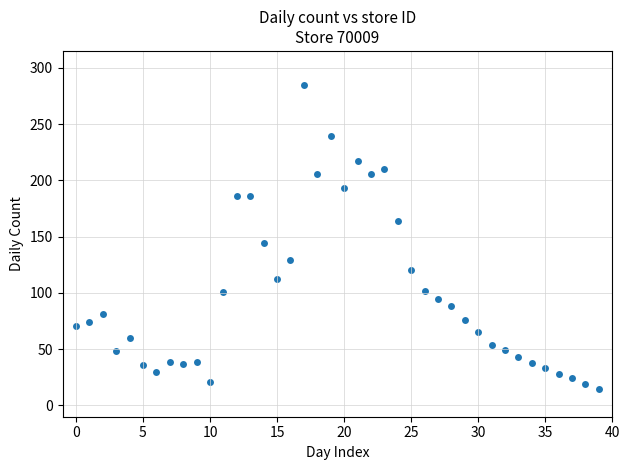

What Y value in the scatter plot is closest to 150?

144